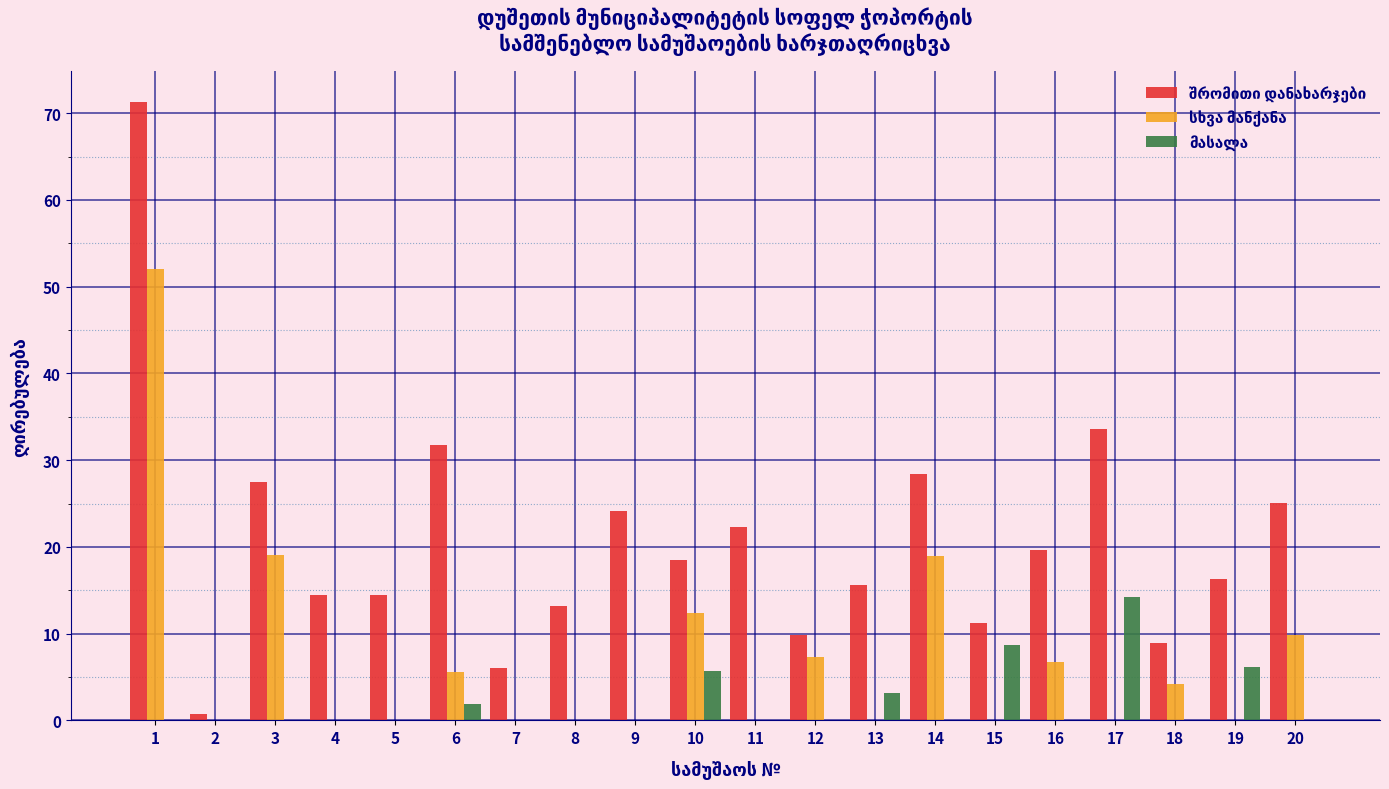

What is the total value across all series at 15?

19.9